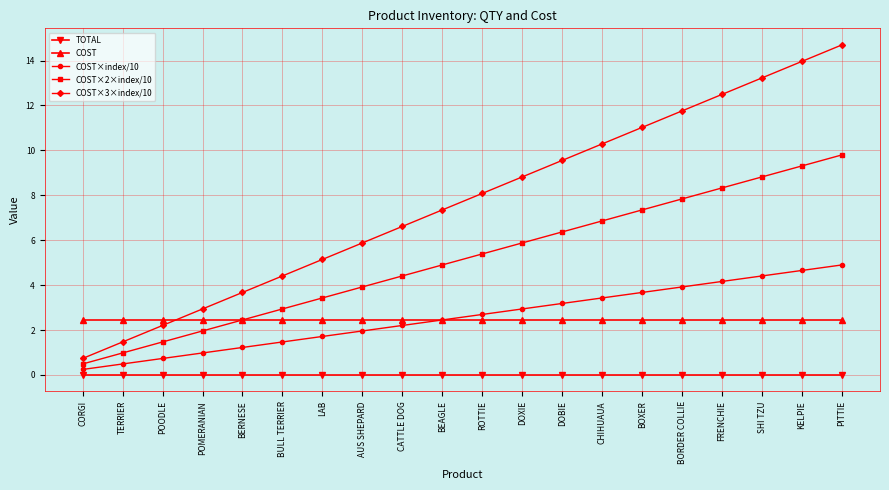

What are all the series names shown in the legend?

TOTAL, COST, COST×index/10, COST×2×index/10, COST×3×index/10